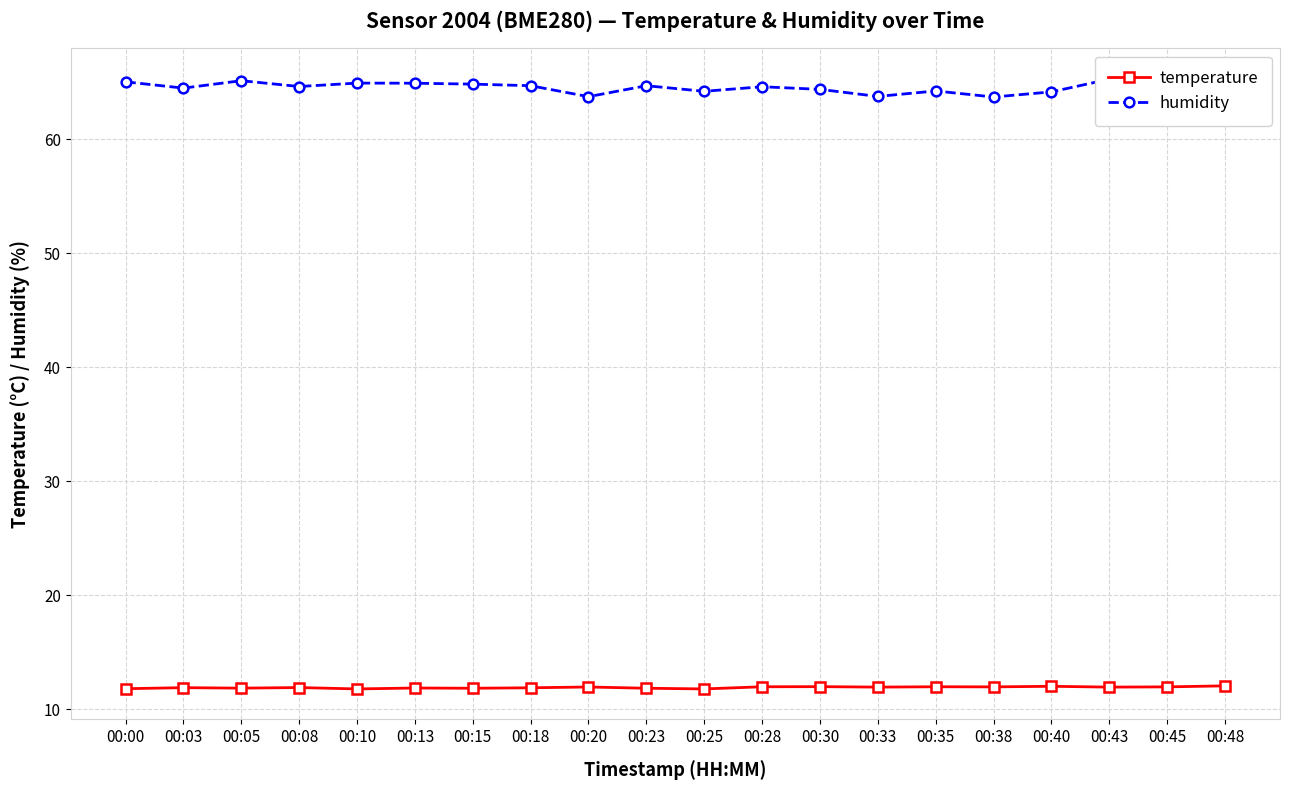

What is the approximate value of humidity at 00:20?

63.8